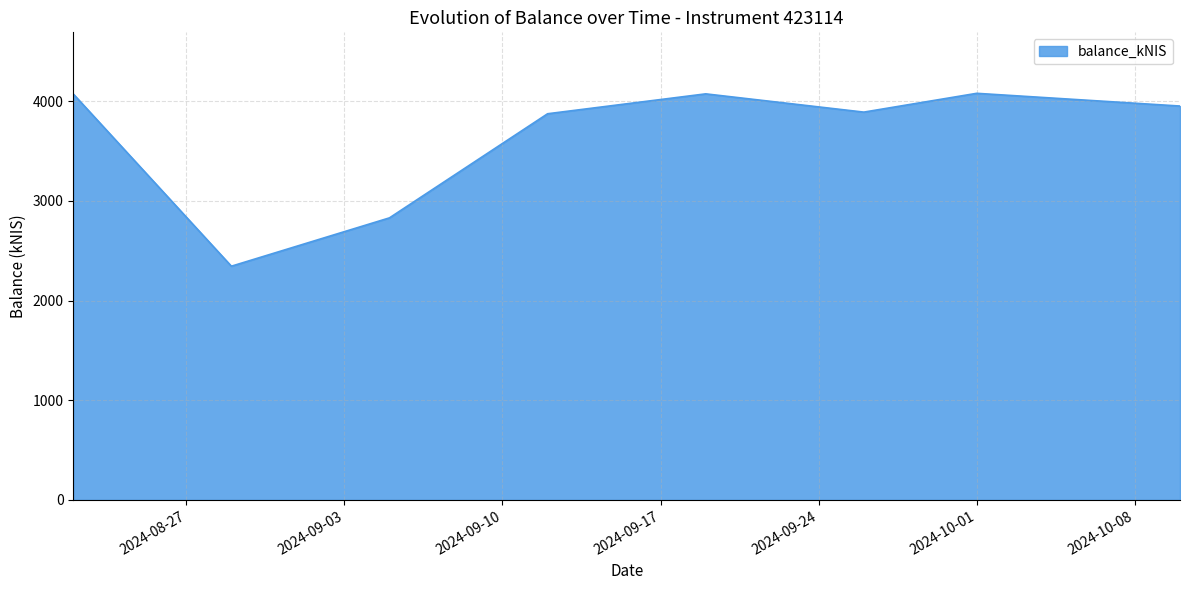

Does the chart have visible grid lines?

Yes